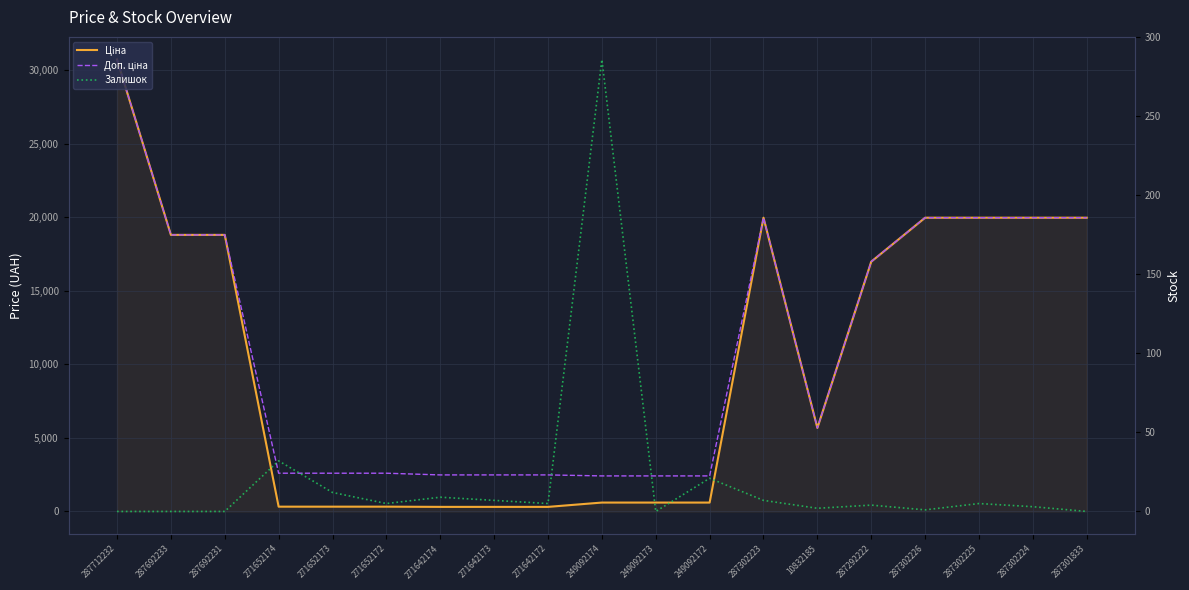

At which category is the sum across all series the highest?

287712232